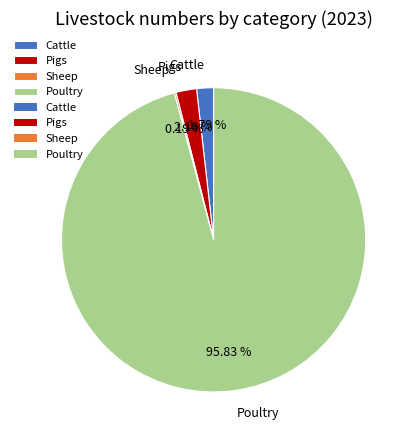

Does Pigs represent more than half of the total?

No